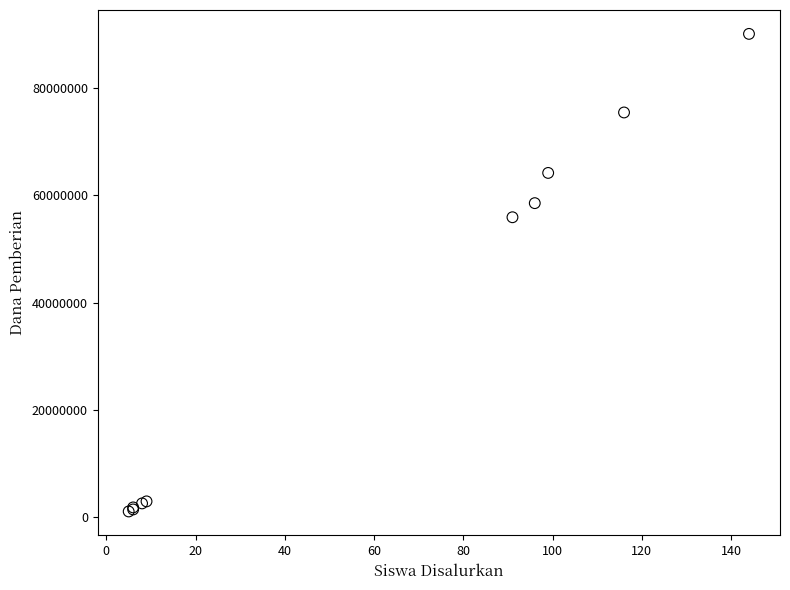

What Y value in the scatter plot is closest to 45562500?

55875000